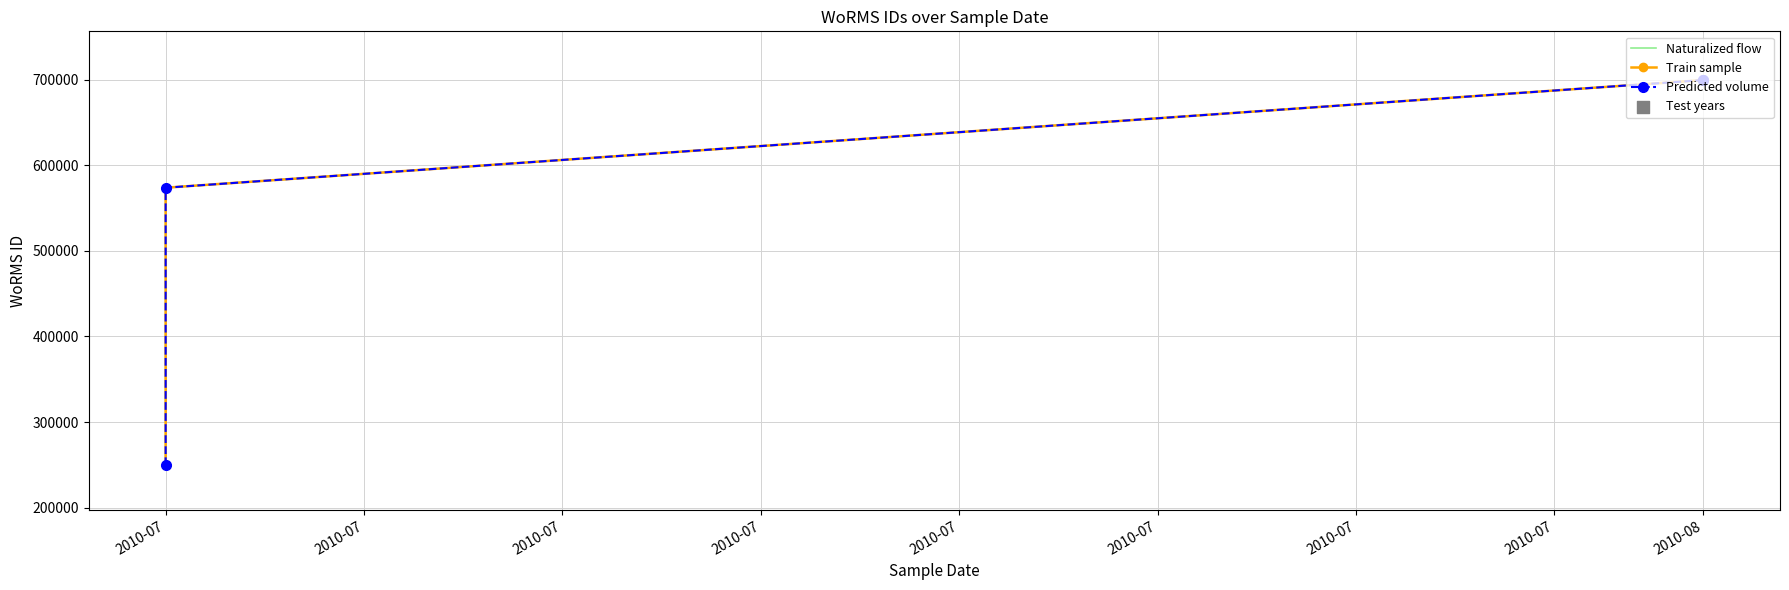

What is the total value across all series at 2010-07?

749193